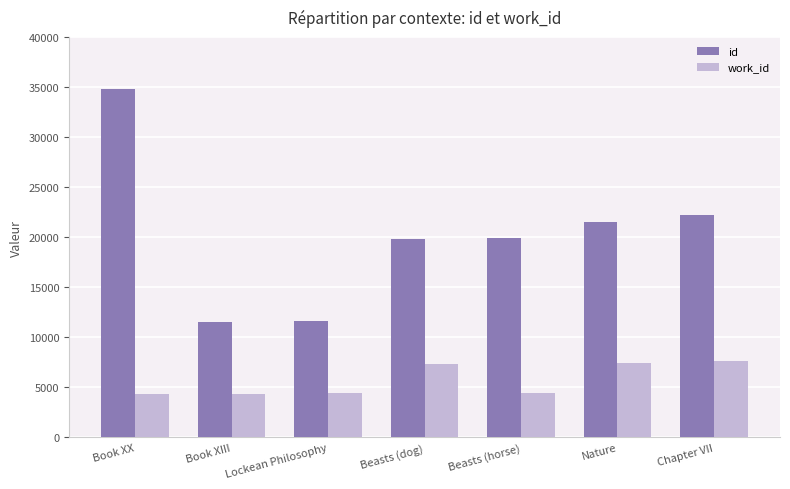

True or false: work_id has a value of 7289 at Beasts (dog).

True